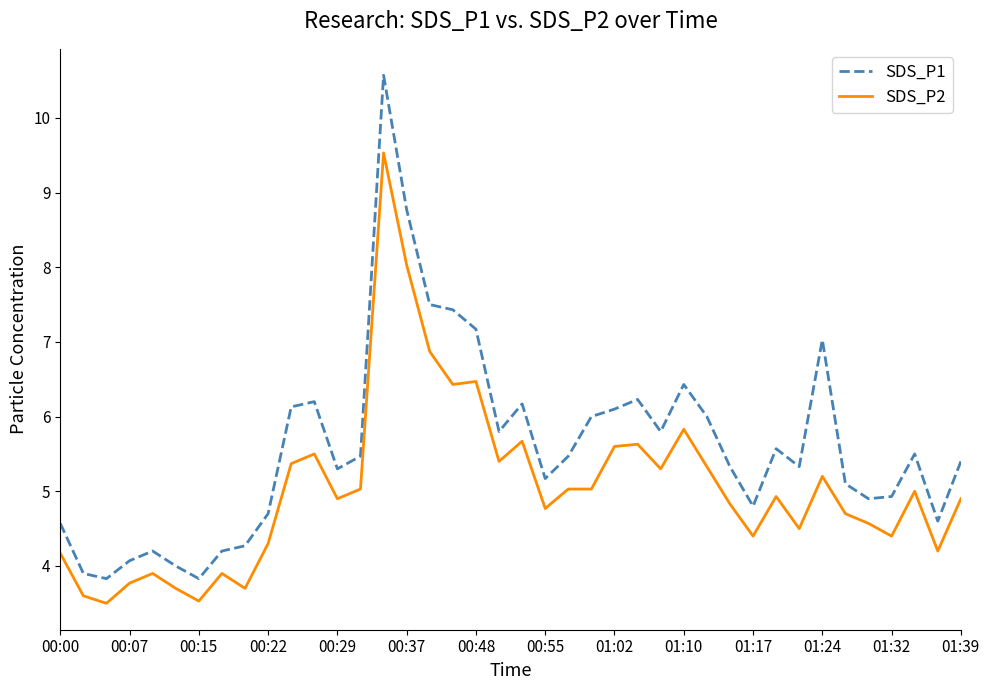

Does the chart display data point markers on the line(s)?

No